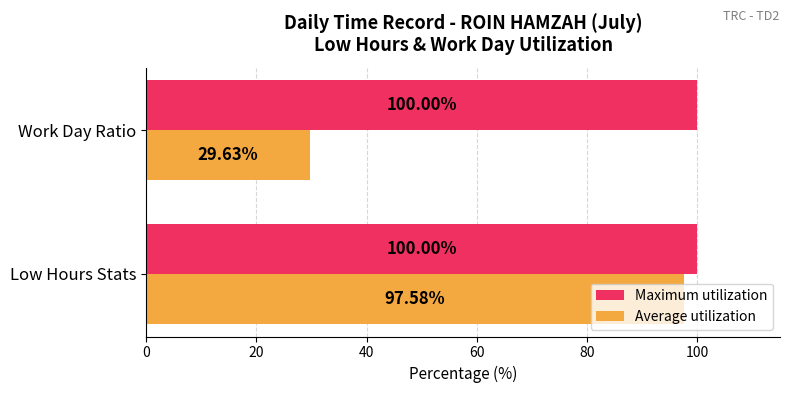

What is the sum of the Average utilization values at Work Day Ratio and Low Hours Stats?

127.2